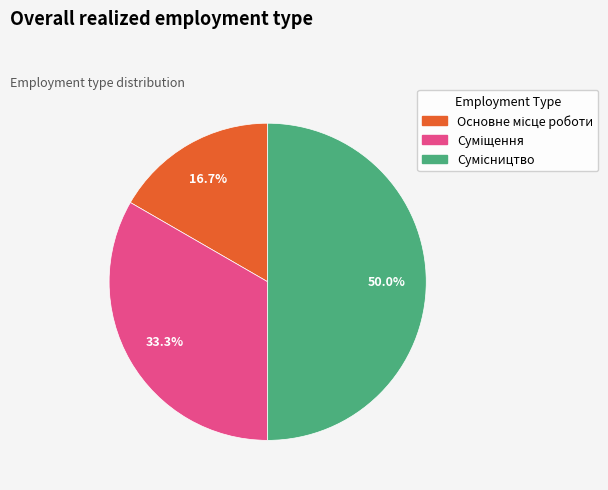

Which slice is the smallest?

Основне місце роботи